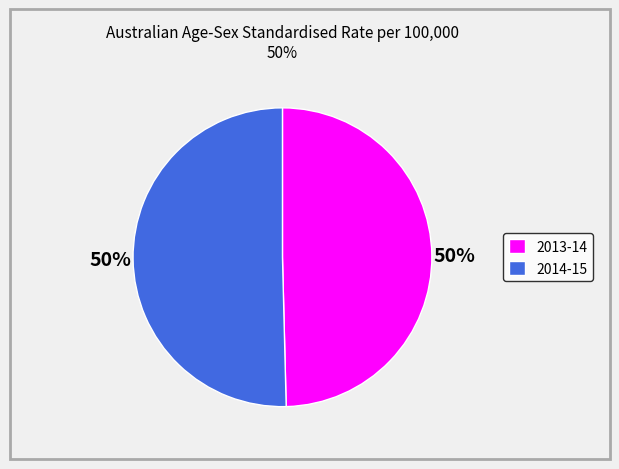

Approximately how many times larger is the value at 2014-15 compared to 2013-14?

1.0